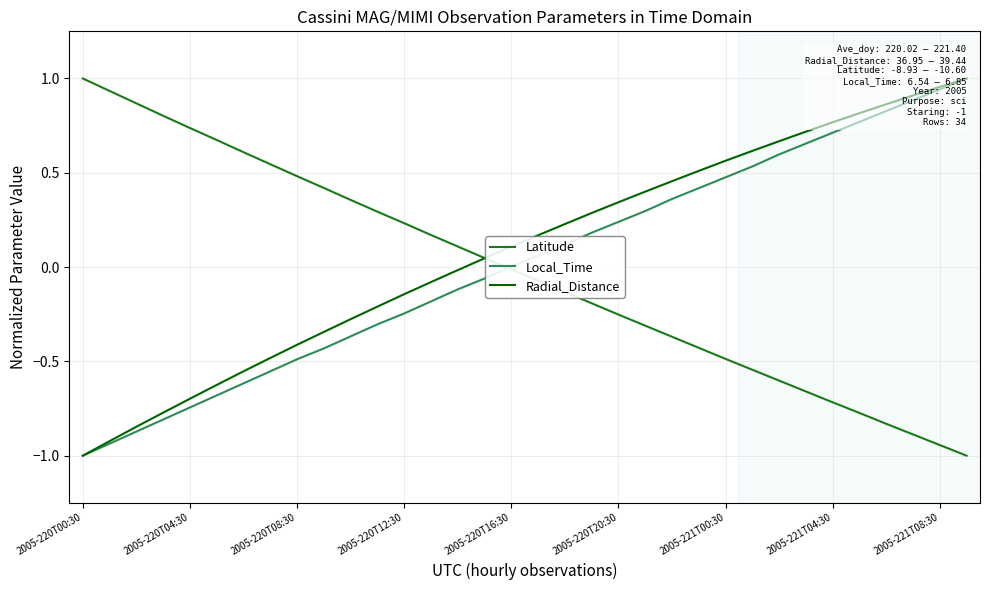

How many values in Latitude are above zero?

16